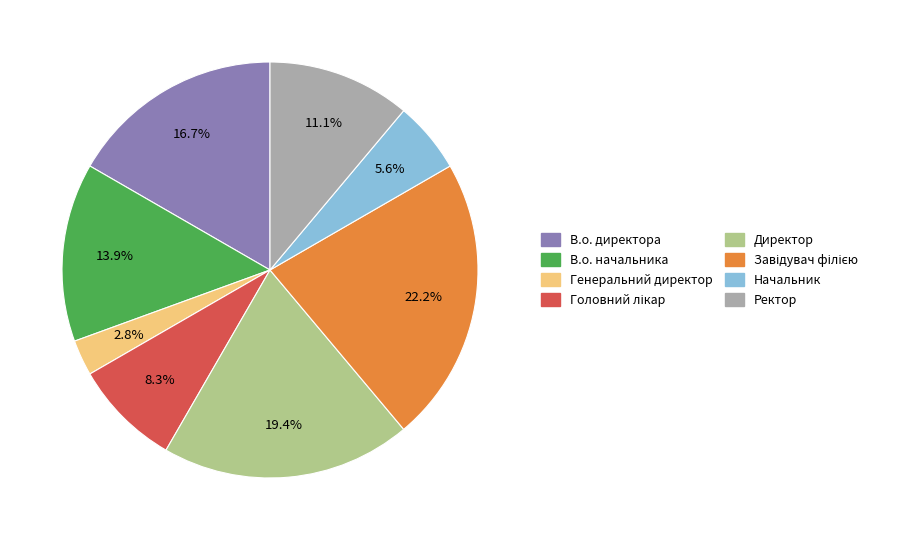

Which slice is the smallest?

Генеральний директор